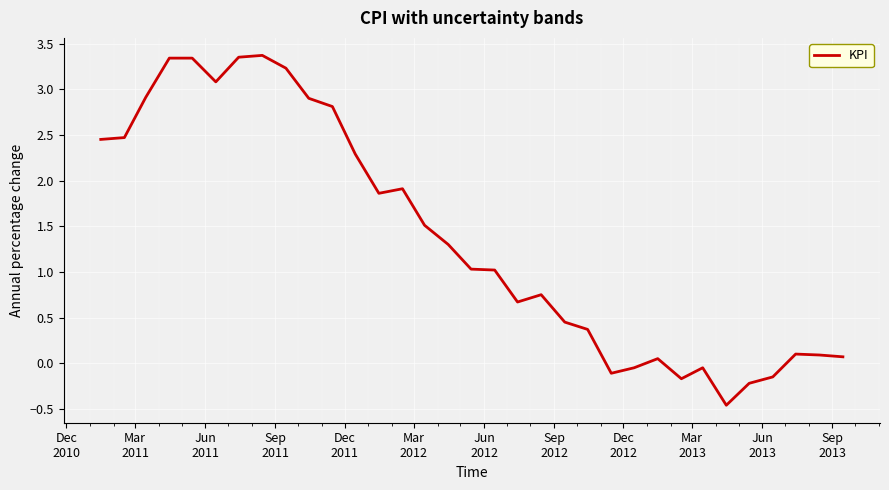

Does the chart display data point markers on the line(s)?

No